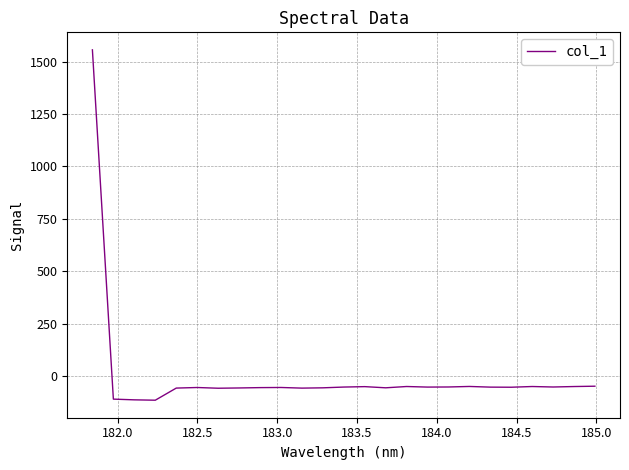

What is the greatest value displayed?

1555.8